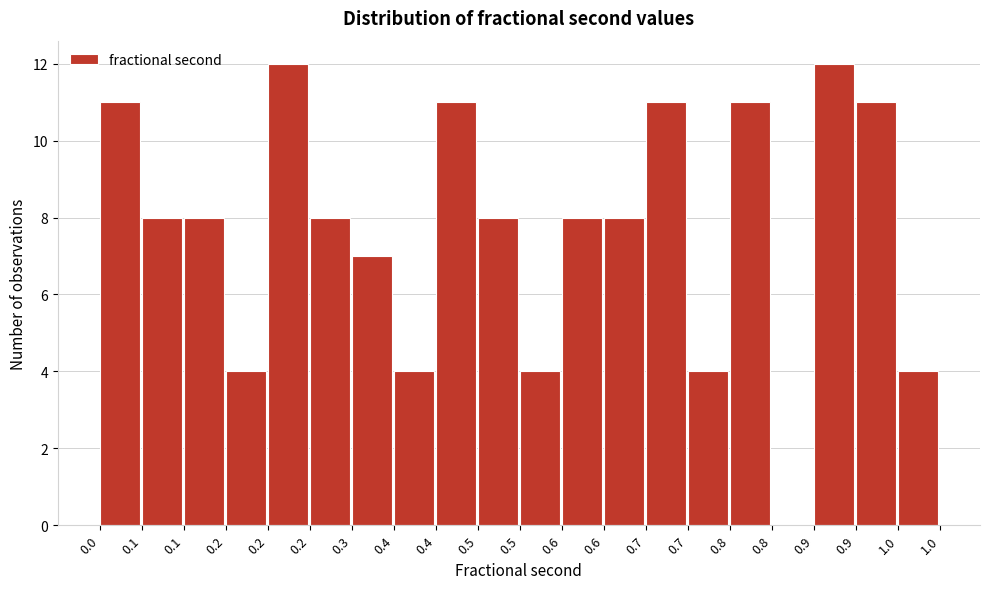

Count the number of categories in the chart.

20